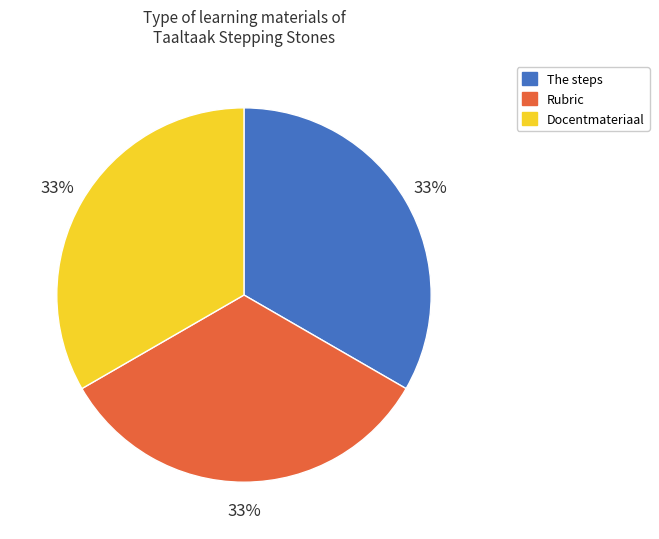

How many slices are in this pie chart?

3